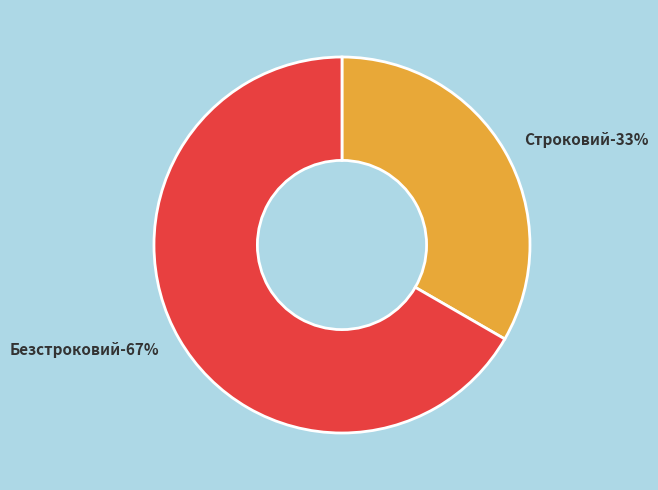

What is the majority slice?

Безстроковий